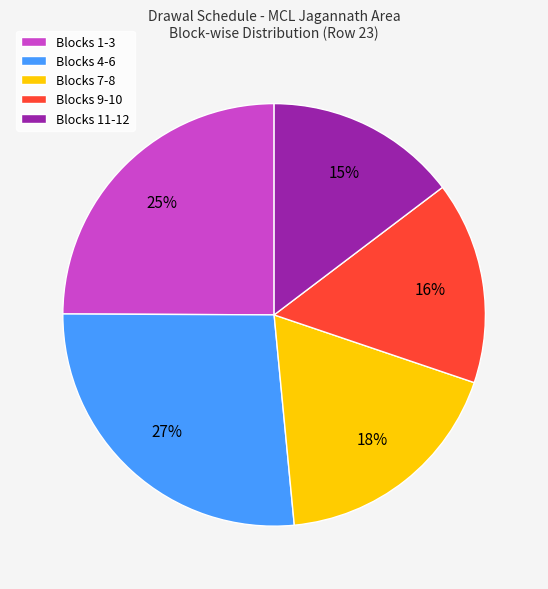

Which category has the biggest portion of the pie?

Blocks 4-6